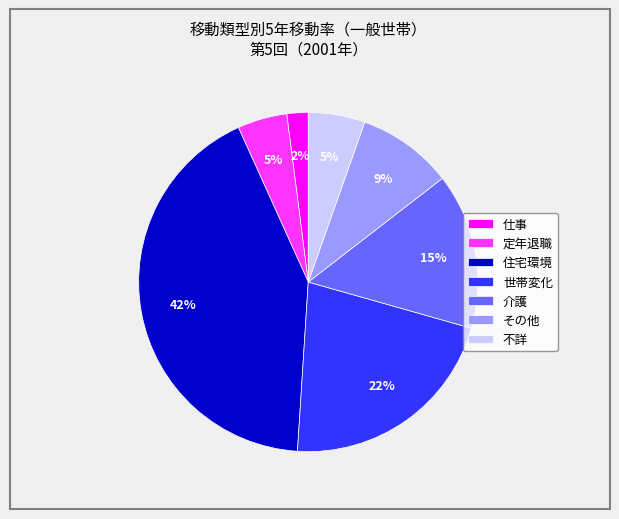

To the nearest percent, what portion does 世帯変化 represent?

22%